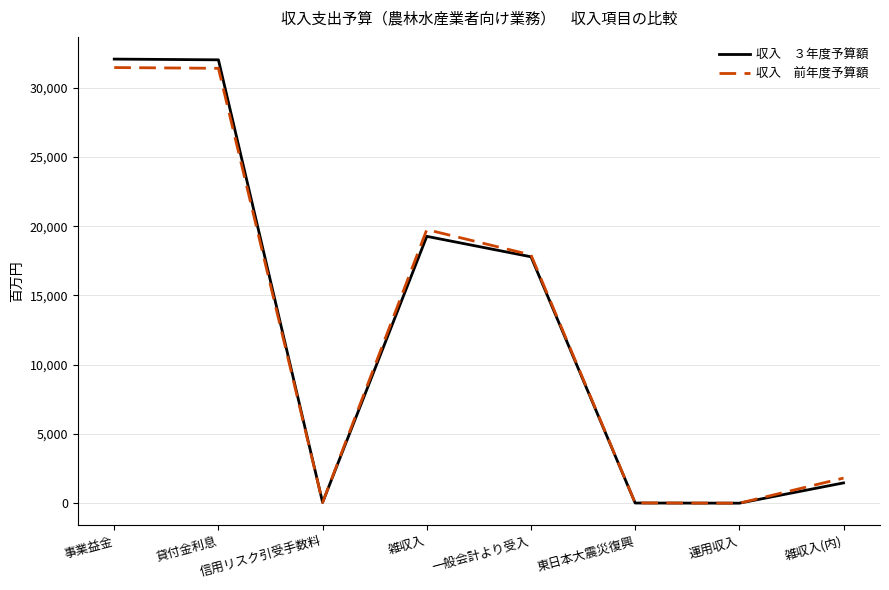

What is the spread (max minus min) of values at 貸付金利息?

613